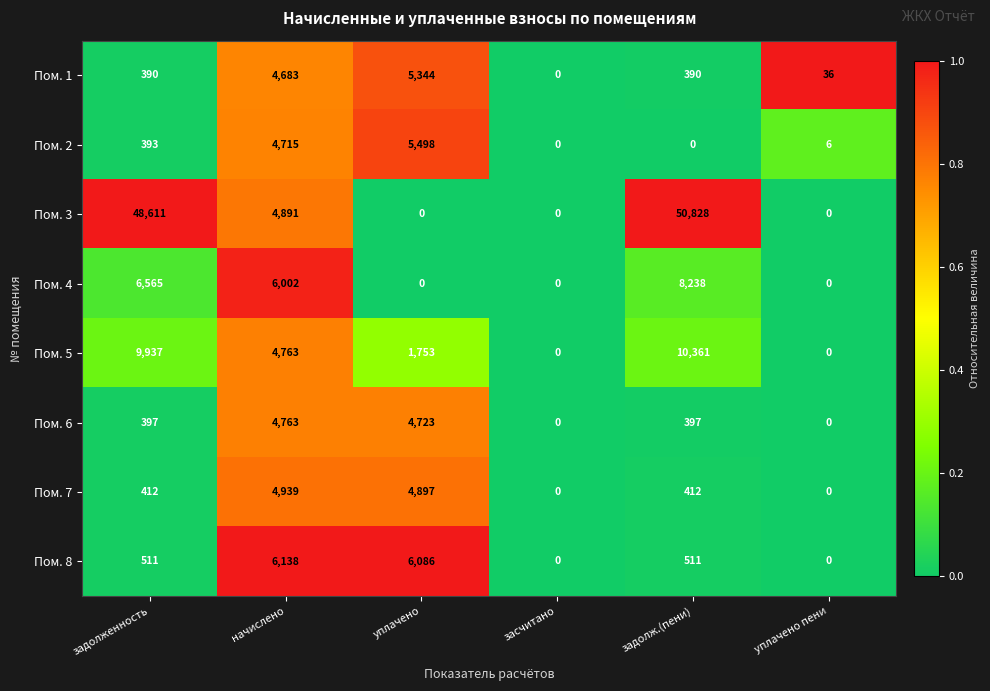

How many data points does each series have?

6